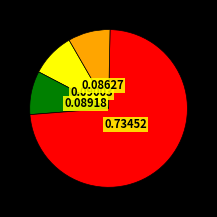

Count the number of slices in the pie.

4